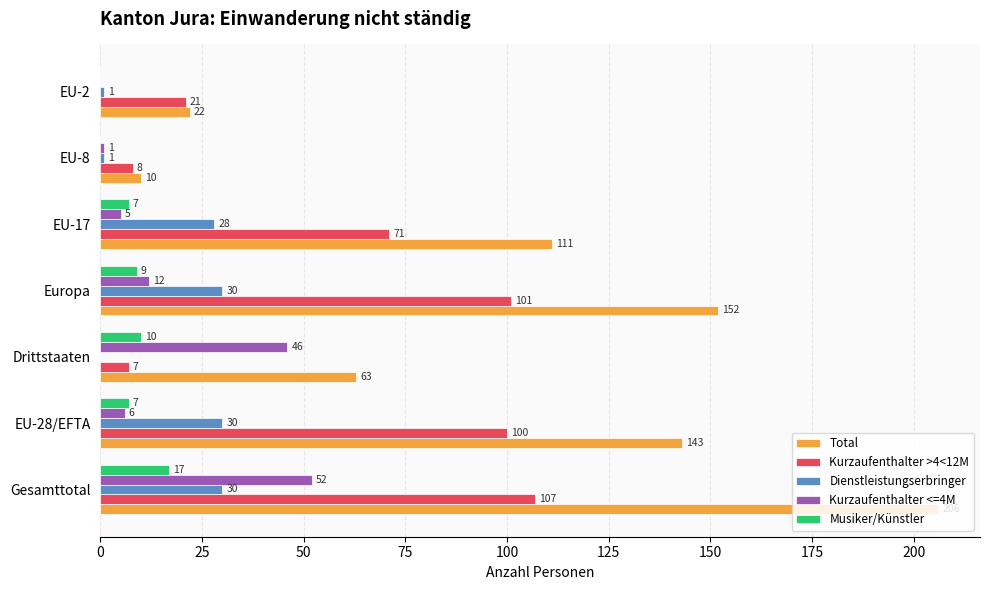

Between EU-28/EFTA and EU-17, which series saw the biggest shift?

Total